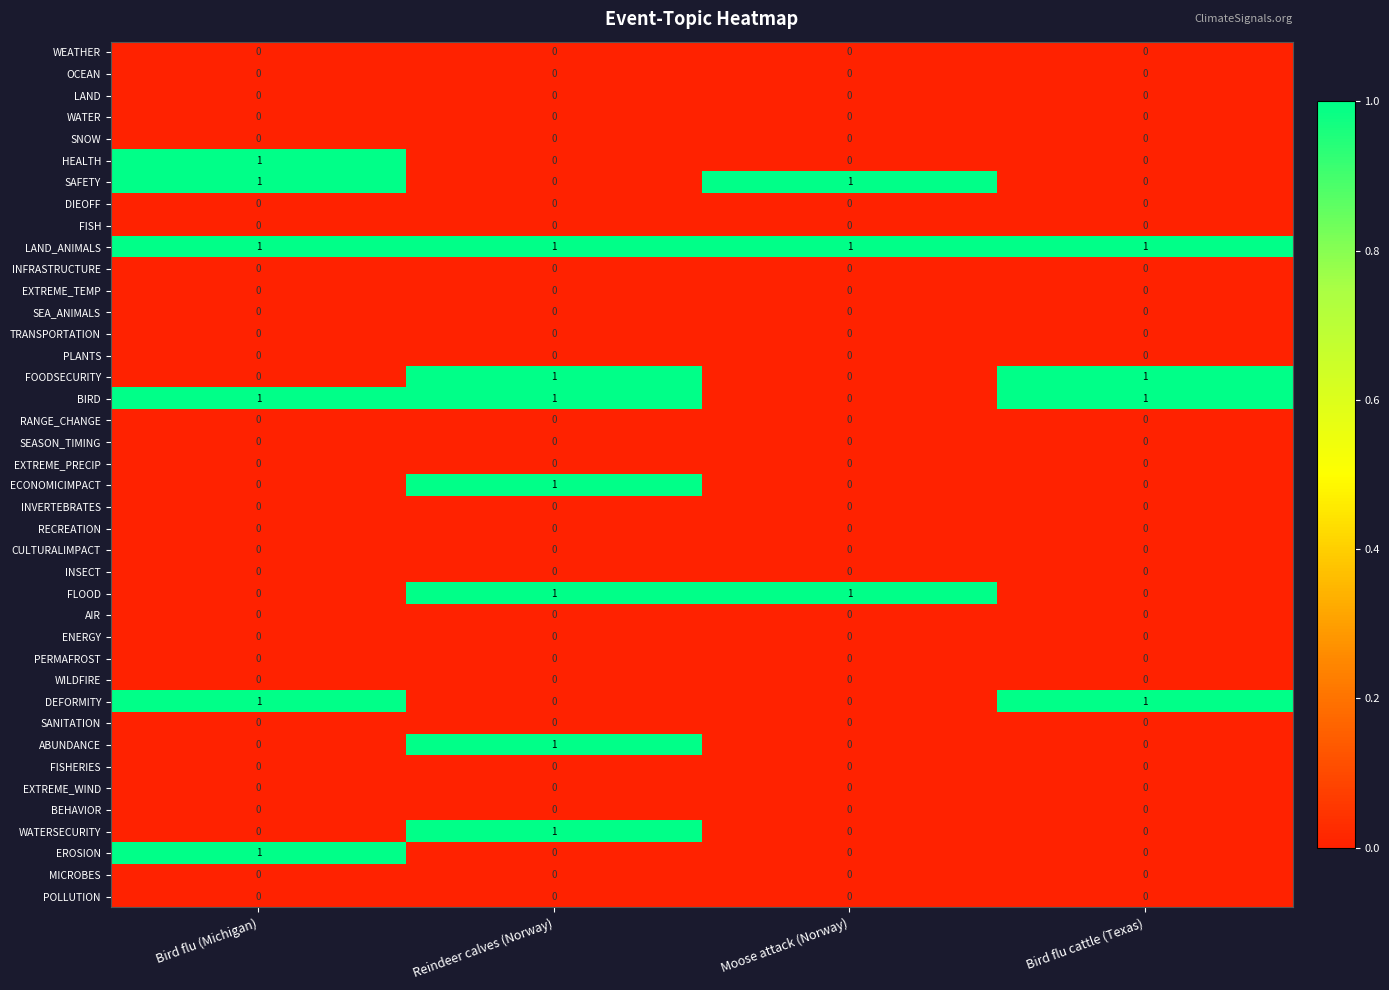

Which series has the largest total across all categories?

LAND_ANIMALS